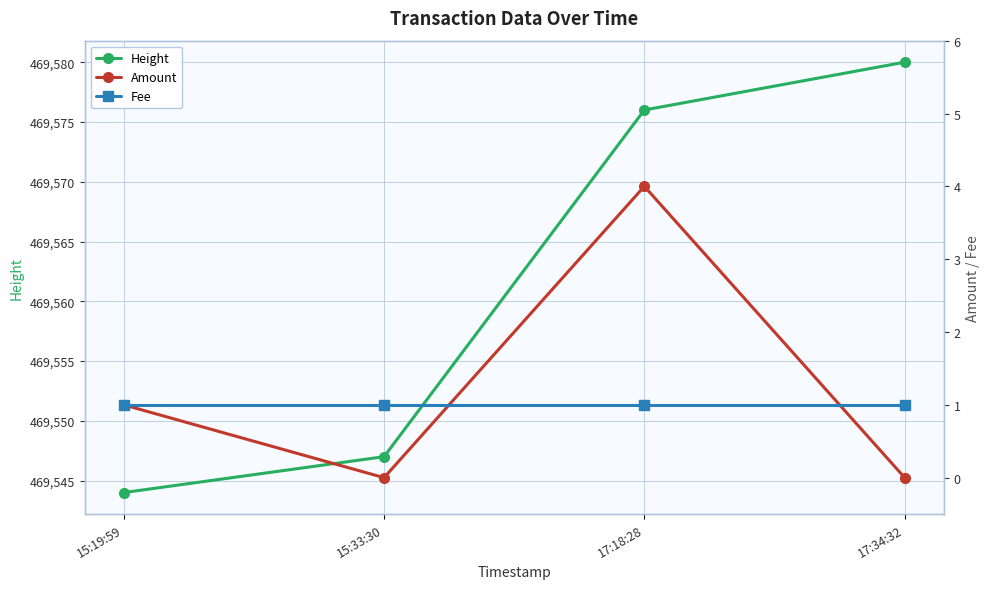

Reading left to right, list all the values displayed in this chart.

Height: 469544	469547	469576	469580
Amount: 1	0	4	0
Fee: 1	1	1	1